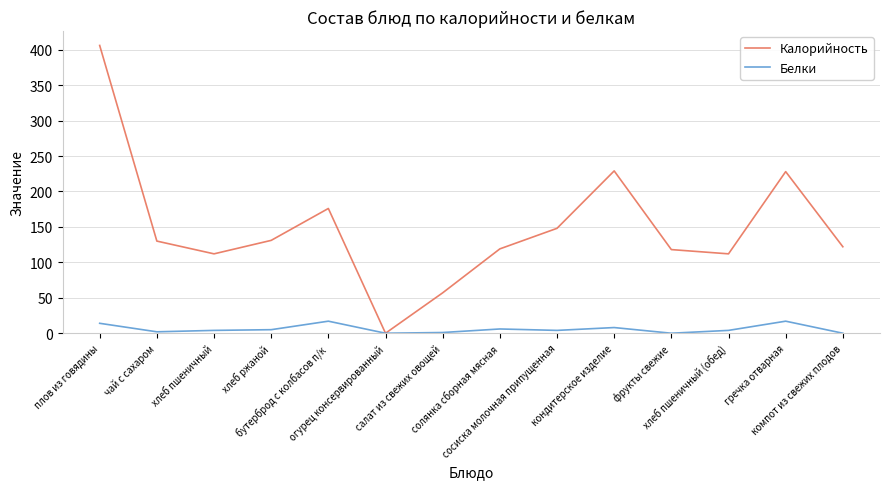

At which category is the sum across all series the highest?

плов из говядины